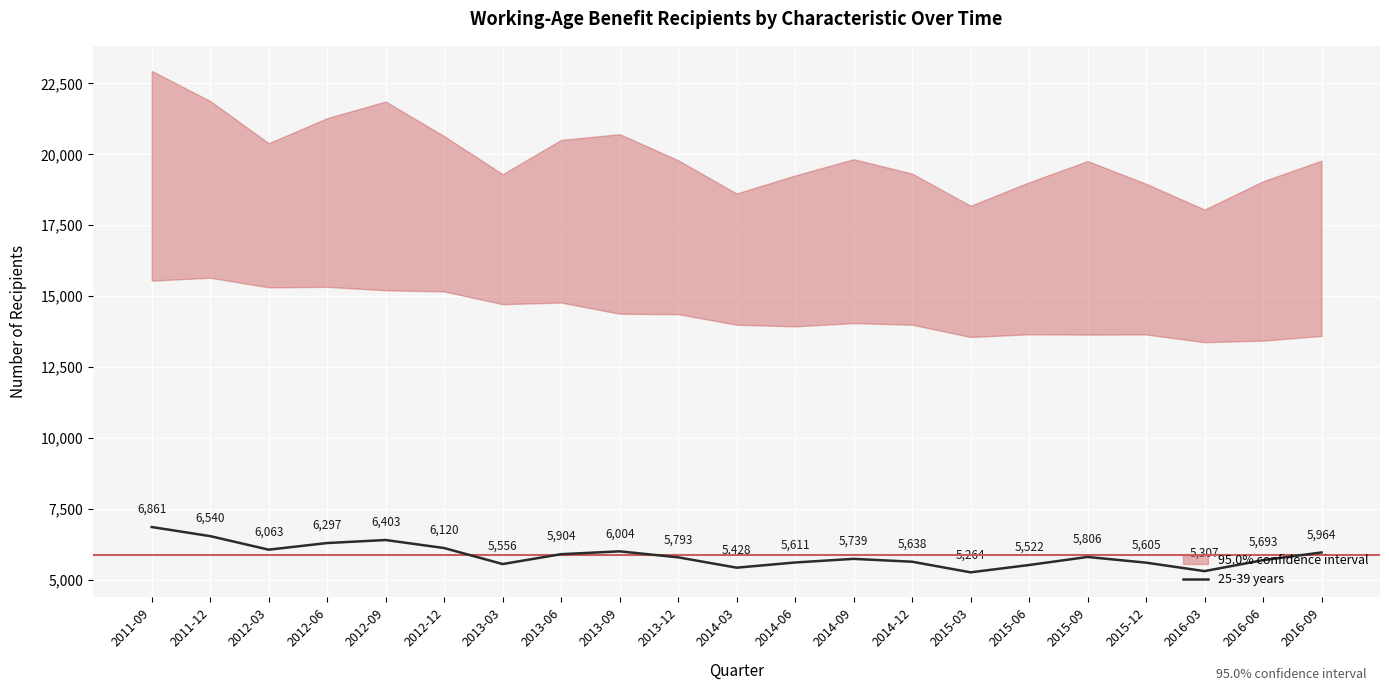

The value at 2015-03 is 5264. True or false?

True